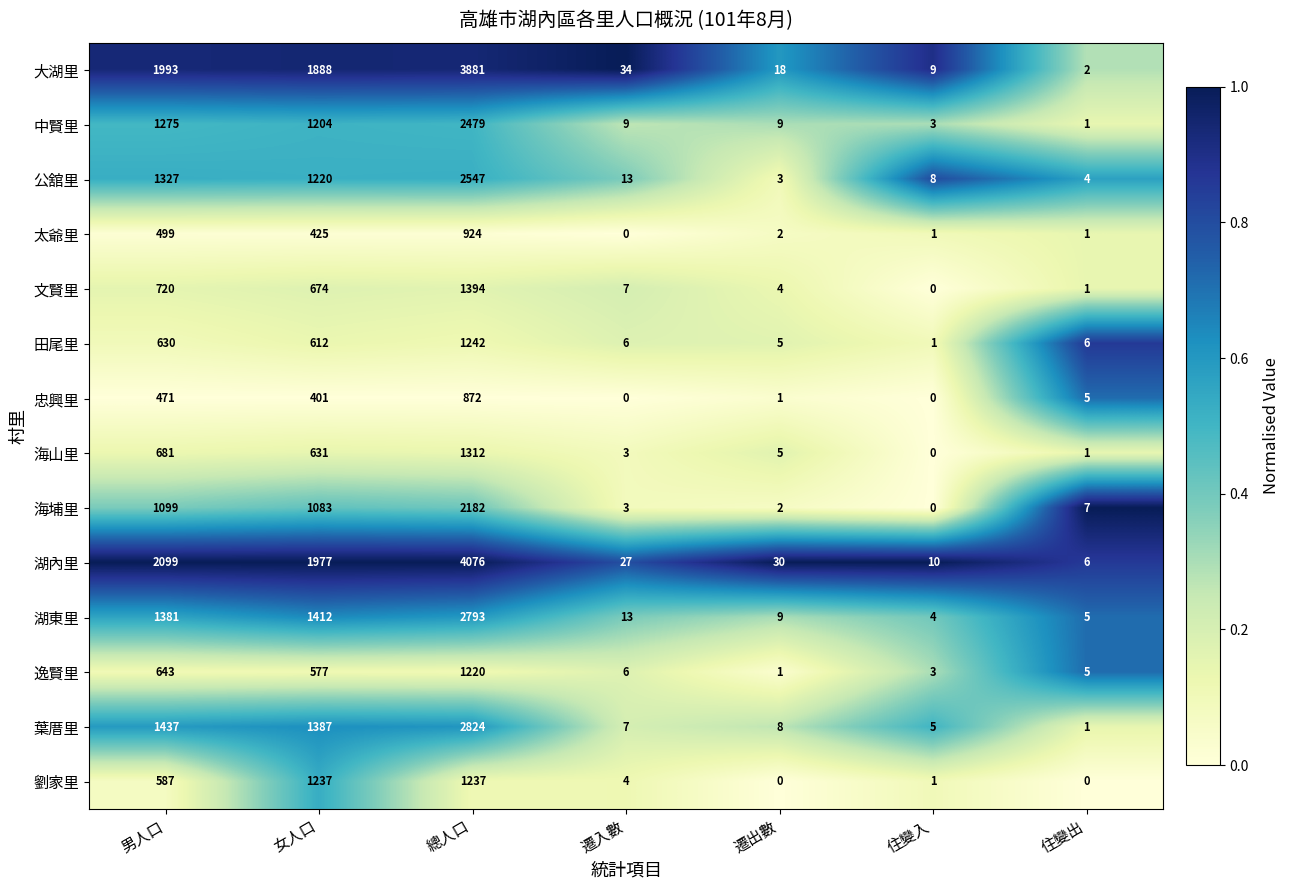

The value of 湖內里 at 遷入數 is 6. True or false?

False